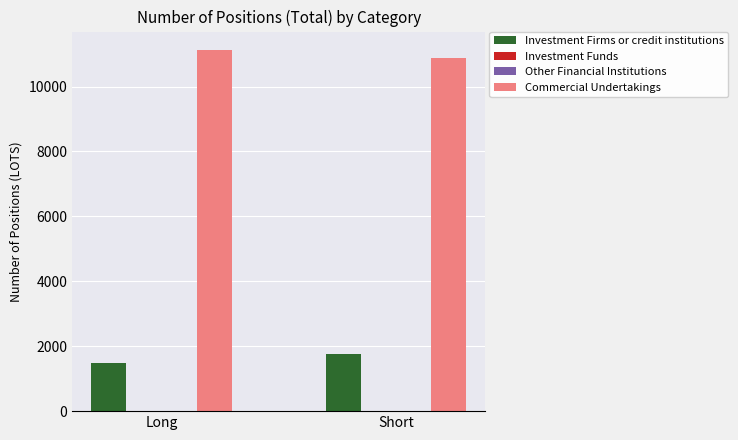

The Other Financial Institutions series shows 0 at Long. True or false?

True